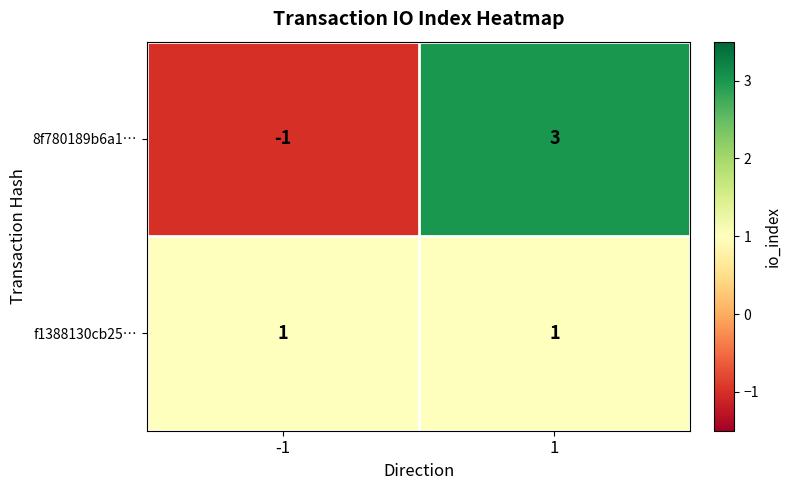

Rank the series by their maximum value, from highest to lowest.

8f780189b6a1…, f1388130cb25…